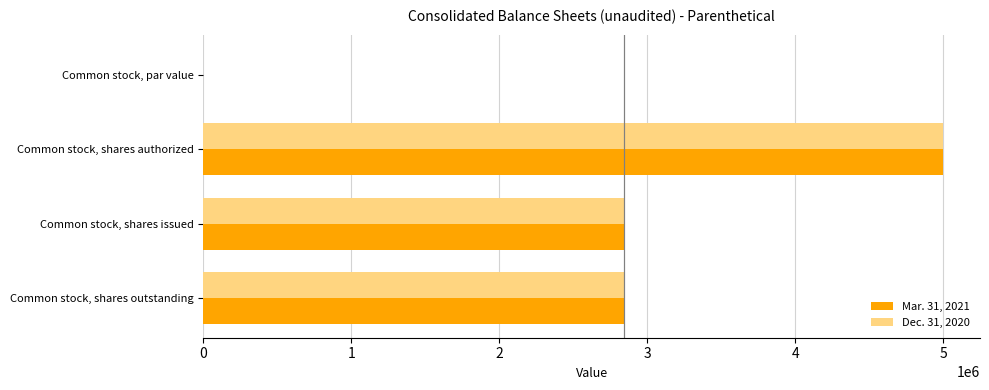

What is the greatest value displayed?

5000000.0